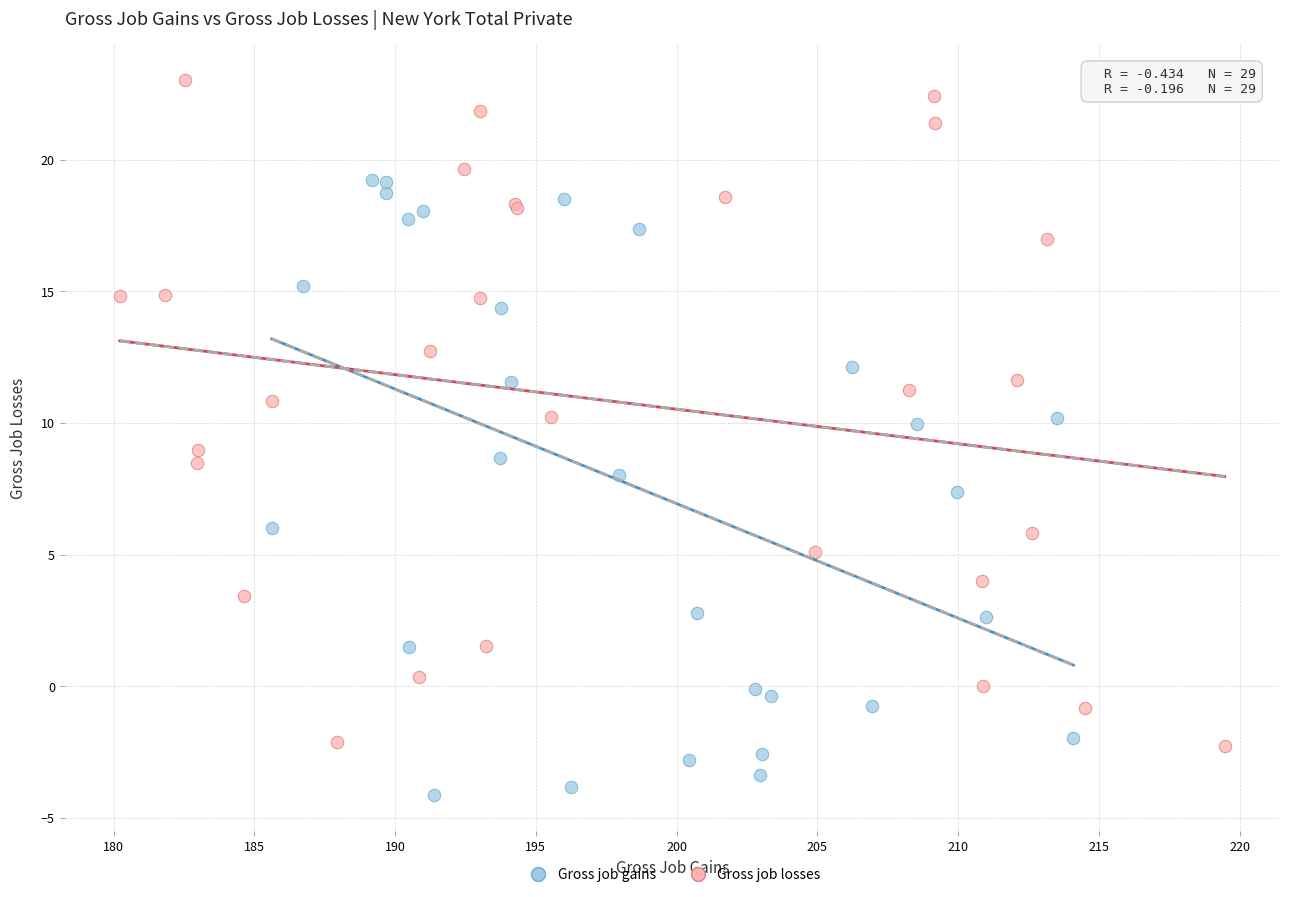

Which series reaches the minimum Y coordinate?

Gross job gains